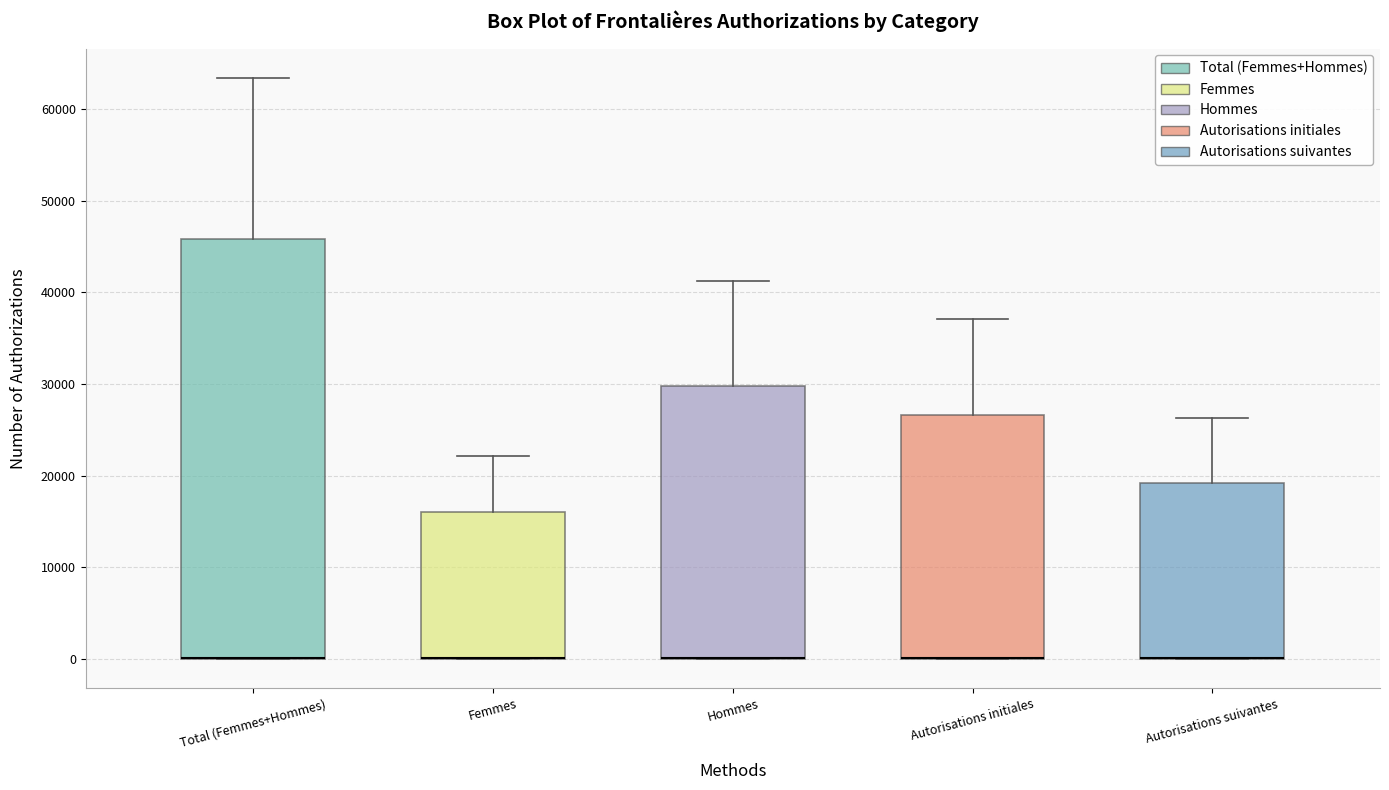

Which box is the tallest, from its lower edge to its upper edge?

Total (Femmes+Hommes)